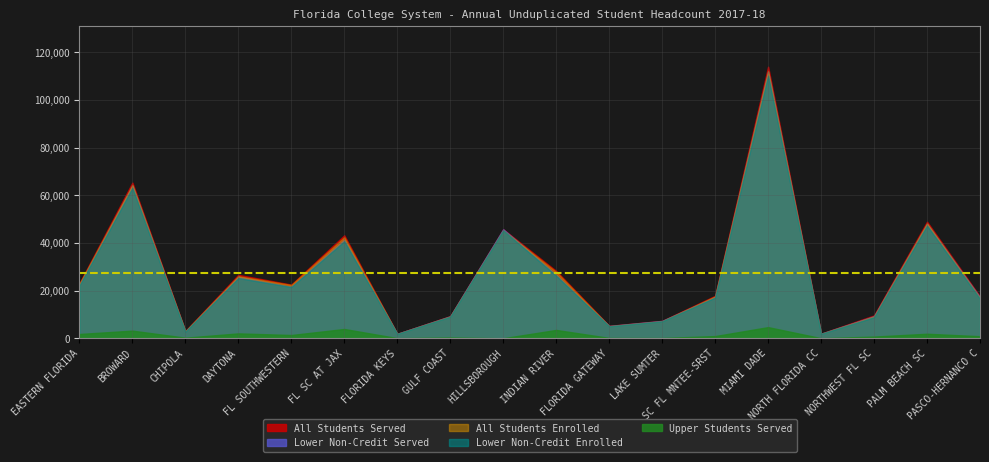

What is the difference between the Upper Students Served values at INDIAN RIVER and FL SC AT JAX?

401